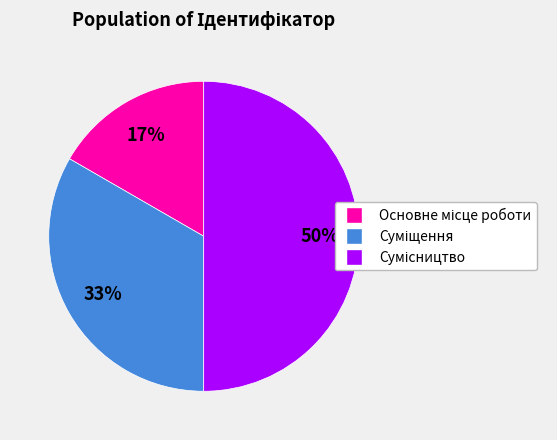

To the nearest percent, what is the difference between the largest and smallest slice percentages?

33%